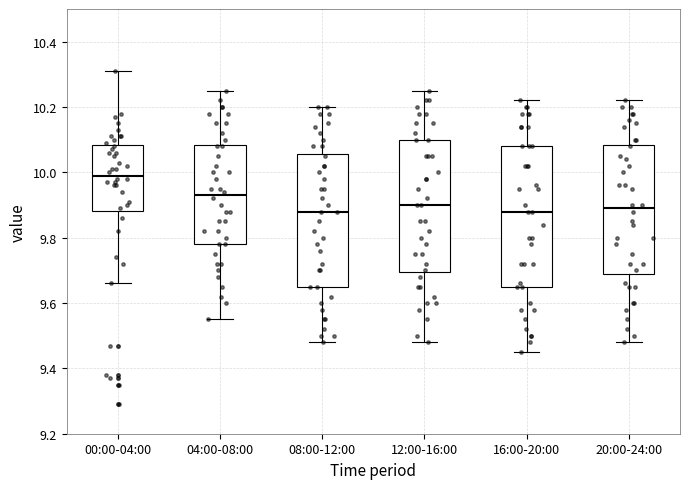

Reading left to right, read every box against the y-axis: the position of its median line, the range the box covers, and the ends of its whiskers. The values are not printed on the chart, so give them approximately, as read against the axis.

00:00-04:00: median 10.00, box 9.88 to 10.08, whiskers 9.66 to 10.32
04:00-08:00: median 9.94, box 9.78 to 10.08, whiskers 9.56 to 10.26
08:00-12:00: median 9.88, box 9.66 to 10.06, whiskers 9.48 to 10.20
12:00-16:00: median 9.90, box 9.70 to 10.10, whiskers 9.48 to 10.26
16:00-20:00: median 9.88, box 9.66 to 10.08, whiskers 9.46 to 10.22
20:00-24:00: median 9.90, box 9.70 to 10.08, whiskers 9.48 to 10.22